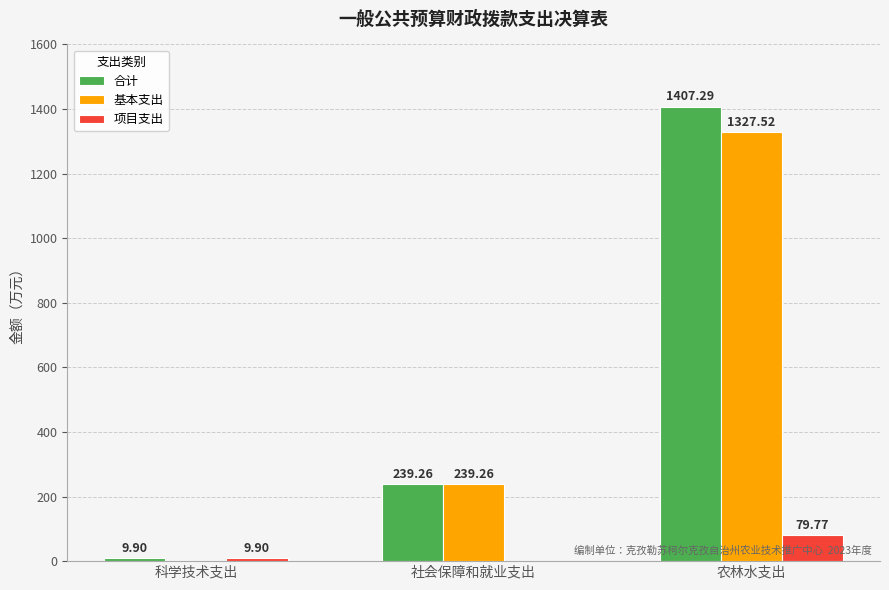

Which category has the highest value across all series?

农林水支出